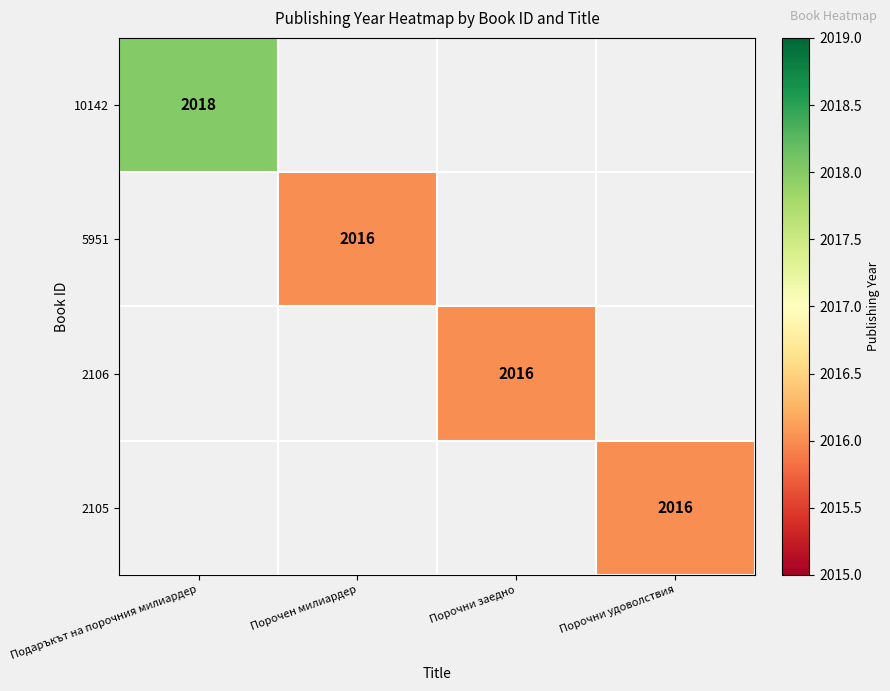

True or false: 2106 has a value of 2016 at Порочни заедно.

True